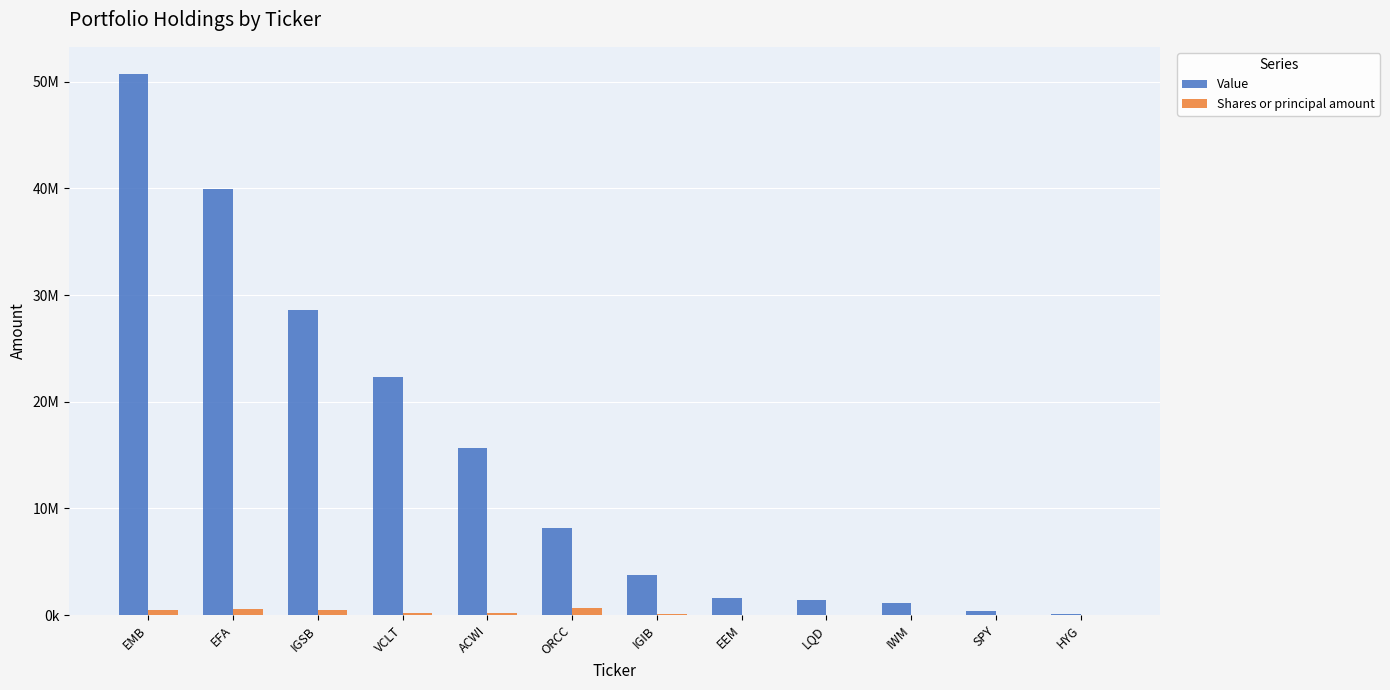

Reading right to left, list all the values displayed in this chart.

Value: HYG=130000	SPY=372000	IWM=1178000	LQD=1418000	EEM=1592000	IGIB=3806000	ORCC=8151000	ACWI=15702000	VCLT=22305000	IGSB=28635000	EFA=39921000	EMB=50737000
Shares or principal amount: HYG=1500	SPY=1000	IWM=6000	LQD=10270	EEM=30800	IGIB=61600	ORCC=655766	ACWI=173200	VCLT=201000	IGSB=519220	EFA=543000	EMB=438000